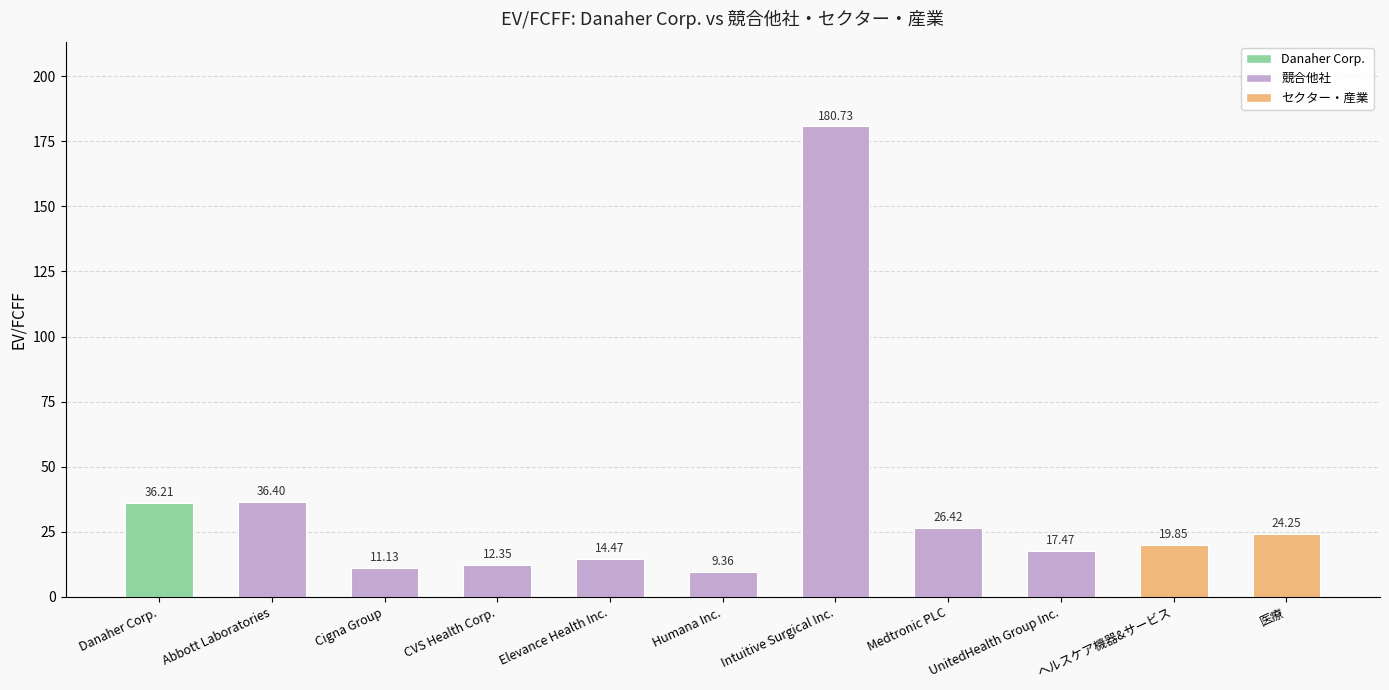

The value at Humana Inc. is 15.8. True or false?

False